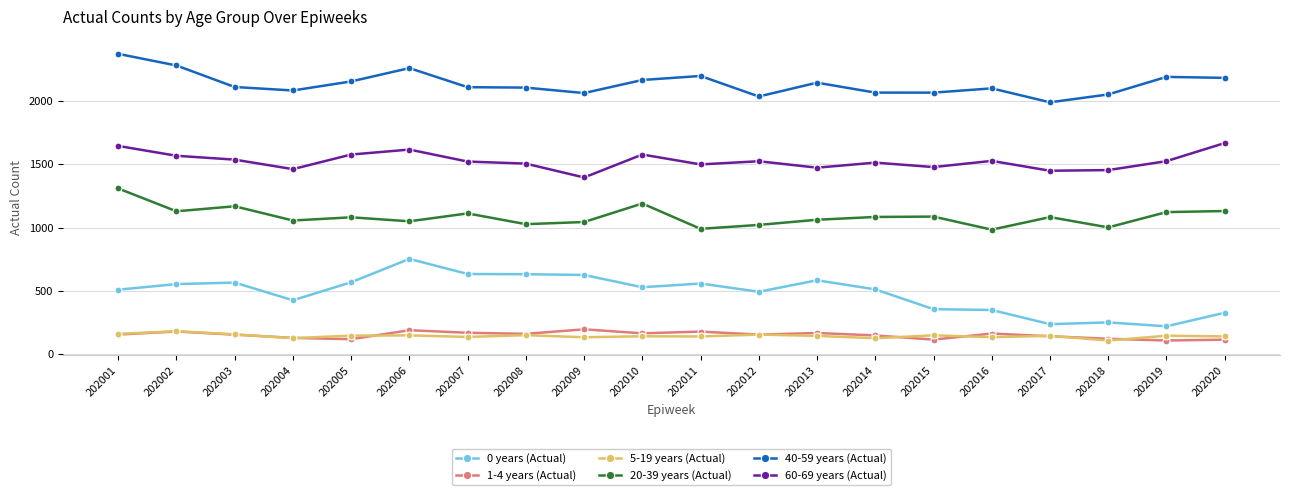

Where does the 5-19 years (Actual) series first go above 144?

202001